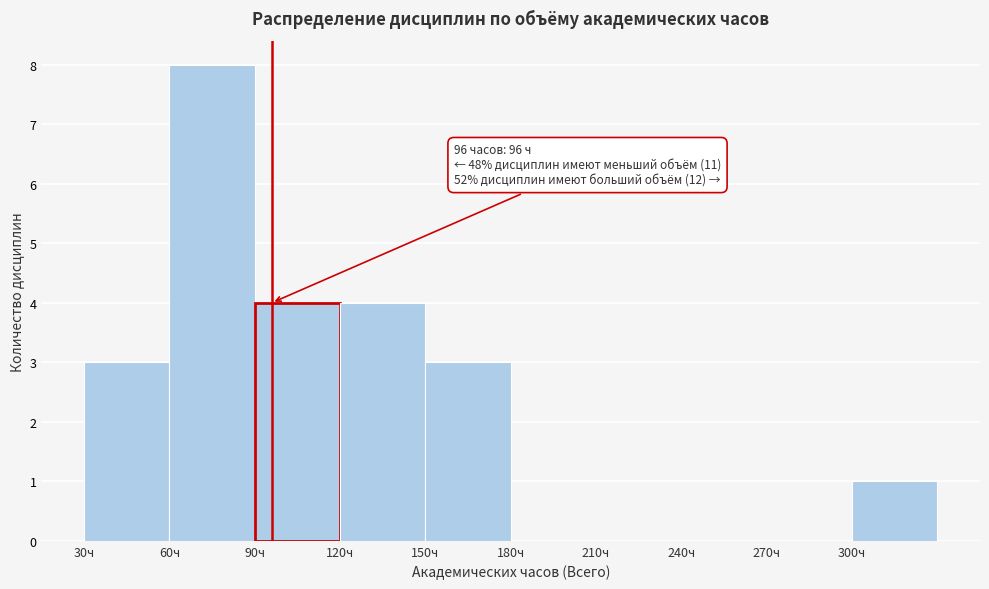

Which range on the x-axis has the tallest bar?

60 to 90